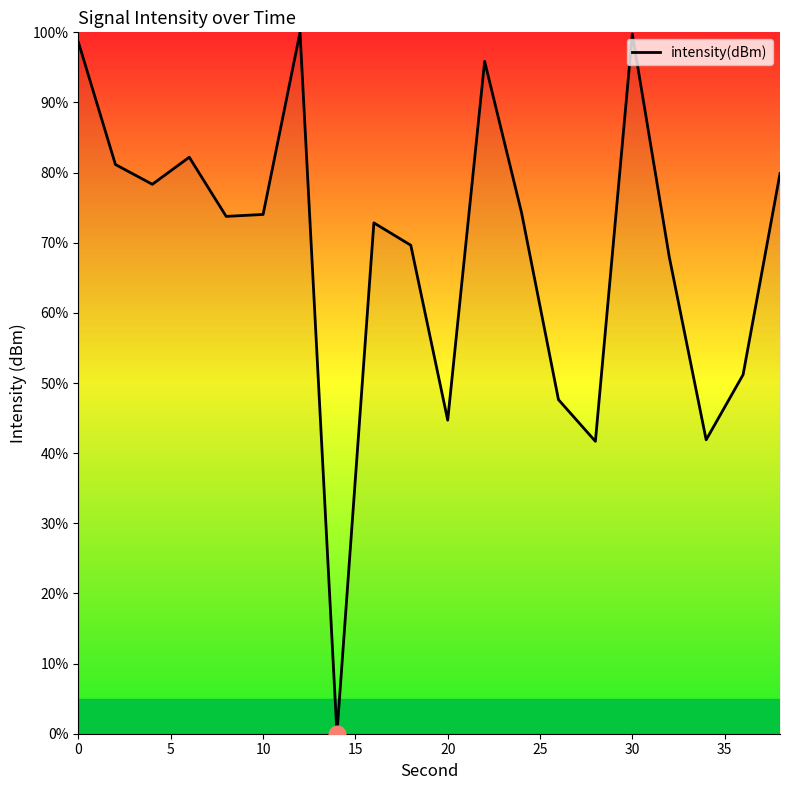

What is the greatest value displayed?

100.0